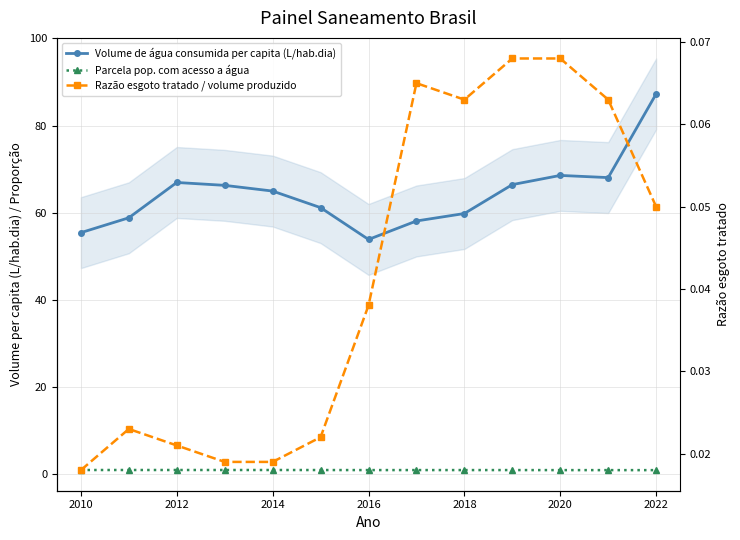

What are all the series names shown in the legend?

Volume de água consumida per capita (L/hab.dia), Parcela pop. com acesso a água, Razão esgoto tratado / volume produzido